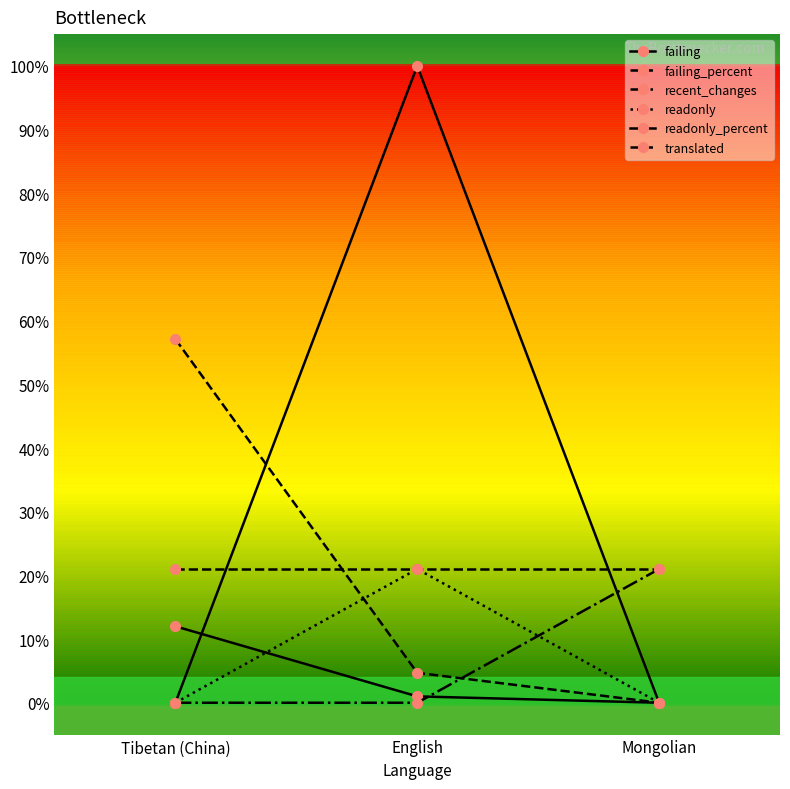

Reading right to left, extract all data points from this chart.

failing: Mongolian=0.0	English=1.0	Tibetan (China)=12.0
failing_percent: Mongolian=0.0	English=4.7	Tibetan (China)=57.1
recent_changes: Mongolian=21.0	English=0.0	Tibetan (China)=0.0
readonly: Mongolian=0.0	English=21.0	Tibetan (China)=0.0
readonly_percent: Mongolian=0.0	English=100.0	Tibetan (China)=0.0
translated: Mongolian=21.0	English=21.0	Tibetan (China)=21.0